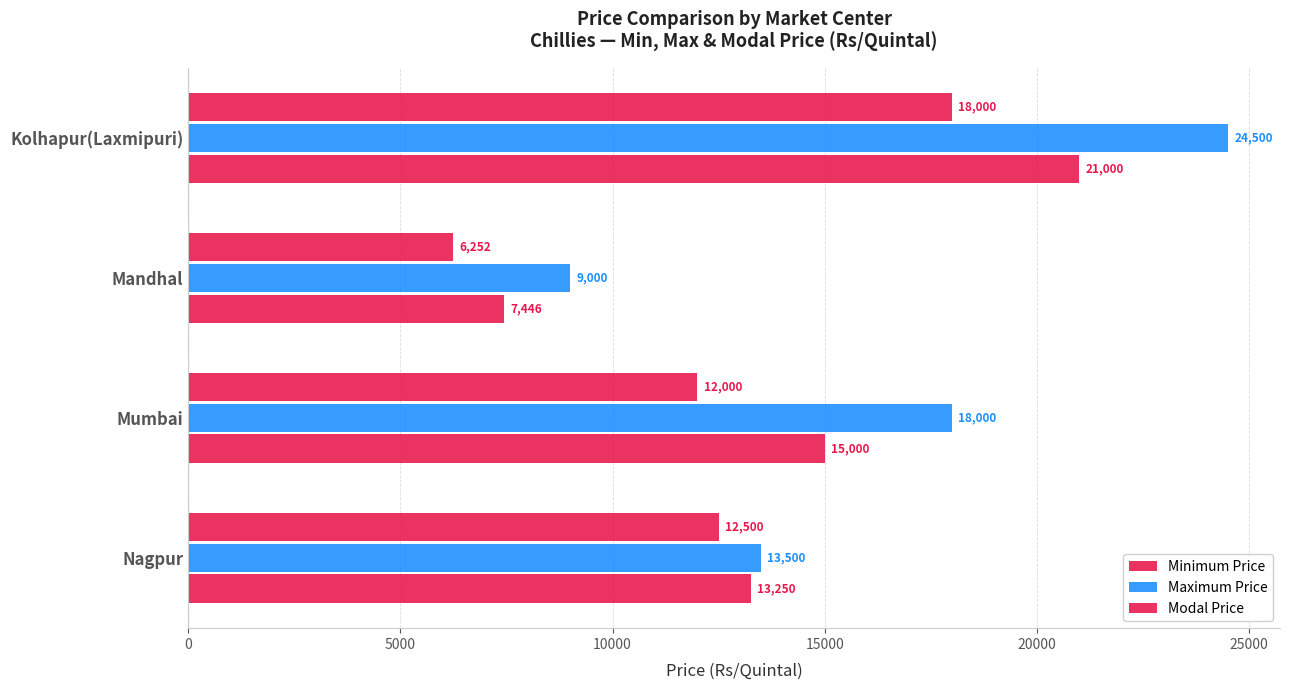

What is the value of the Minimum Price bar at the 1st from the left?

18000